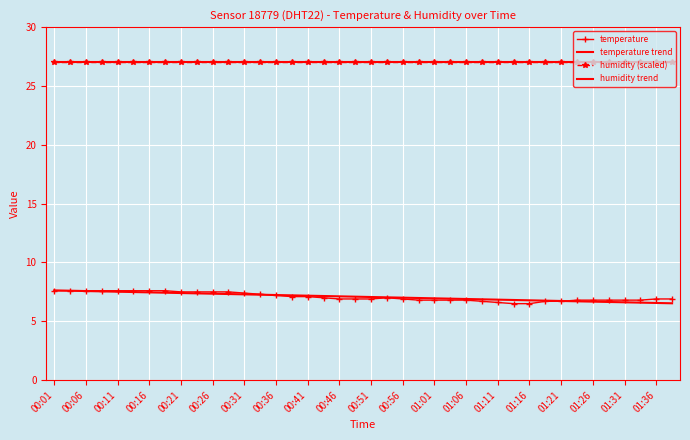

Between which two adjacent categories do temperature trend and temperature first intersect?

00:06 and 00:11